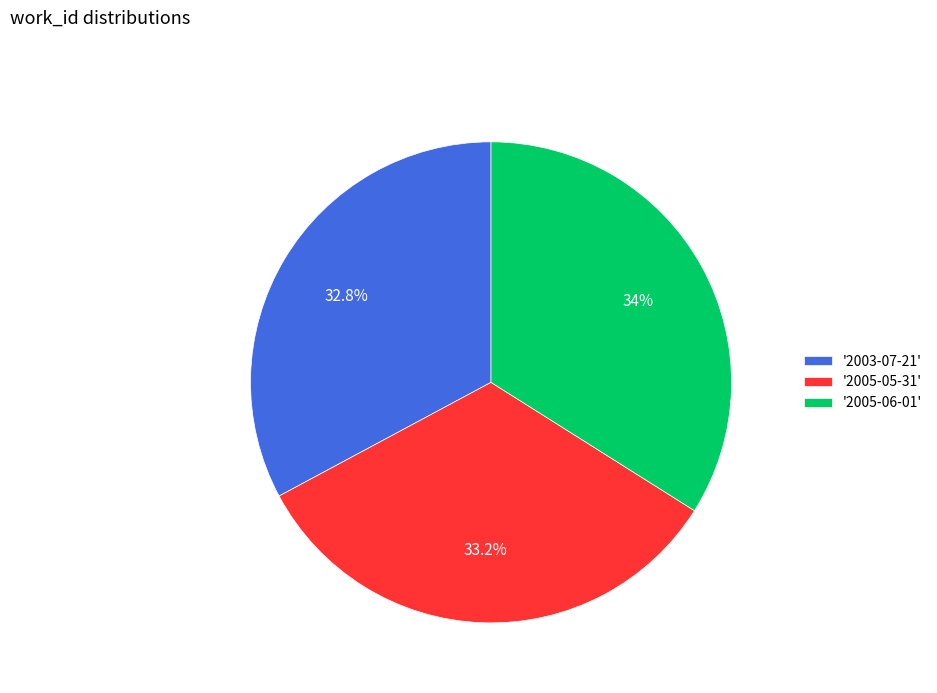

Between '2005-06-01' and '2005-05-31', which is larger?

'2005-06-01'